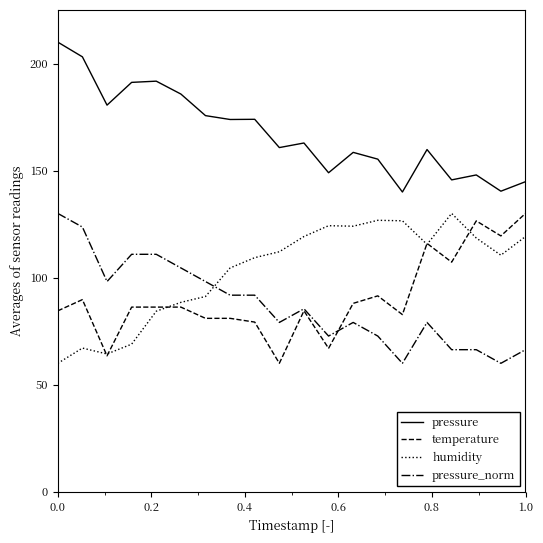

At how many categories does at least one series exceed 63?

20